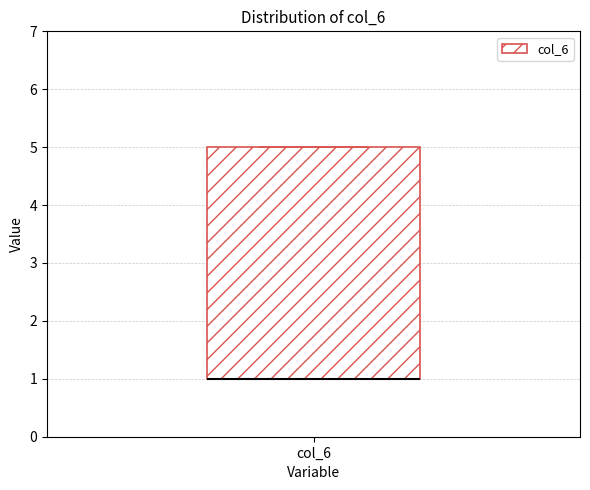

Transcribe this box plot: give where the median line is, the range the box spans, and where the two whiskers end, as read against the y-axis. The values are not printed on the chart, so give them approximately, as read against the axis.

median 1 (drawn on the box's lower edge), box 1 to 5, whiskers 1 to 5